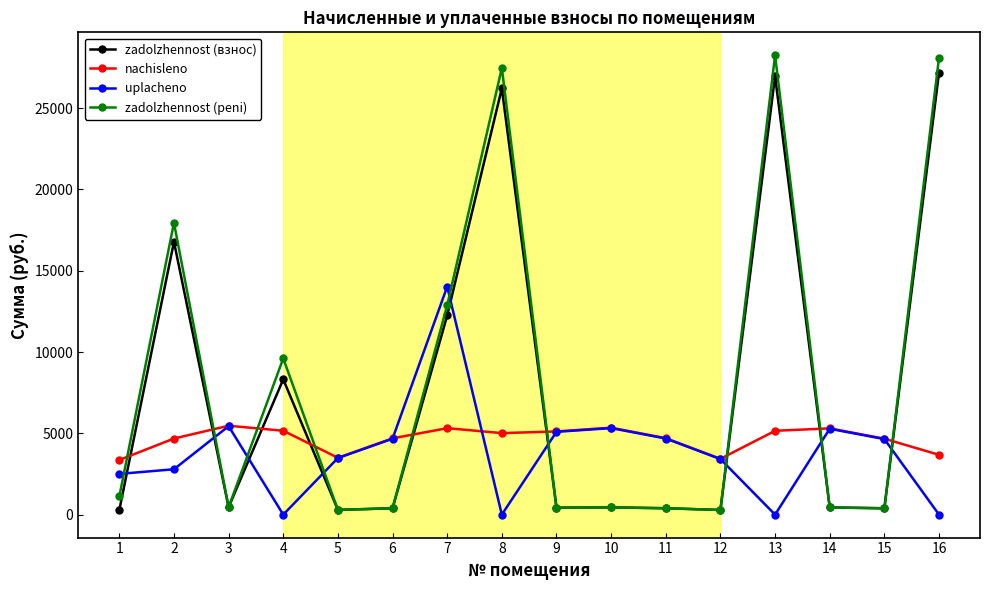

At which category does nachisleno reach its first local valley?

5